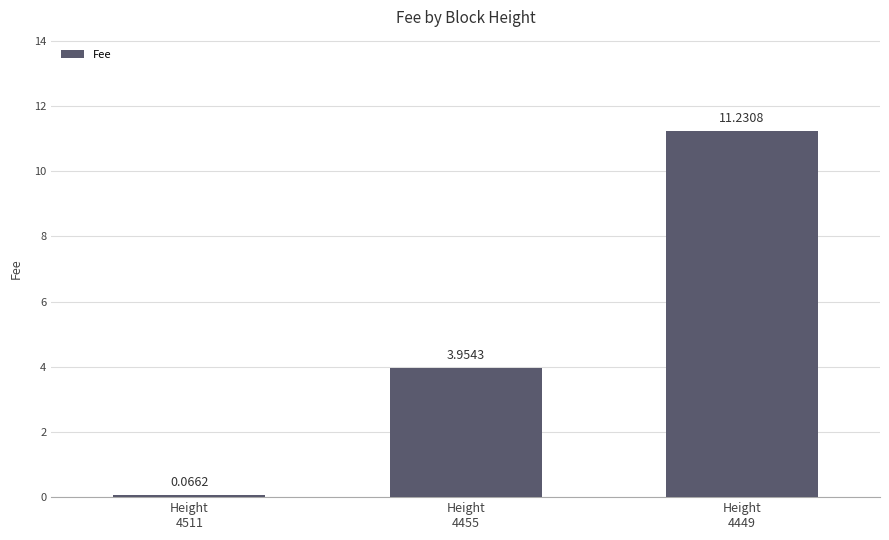

What is the value of the 3rd bar from the left?

11.2